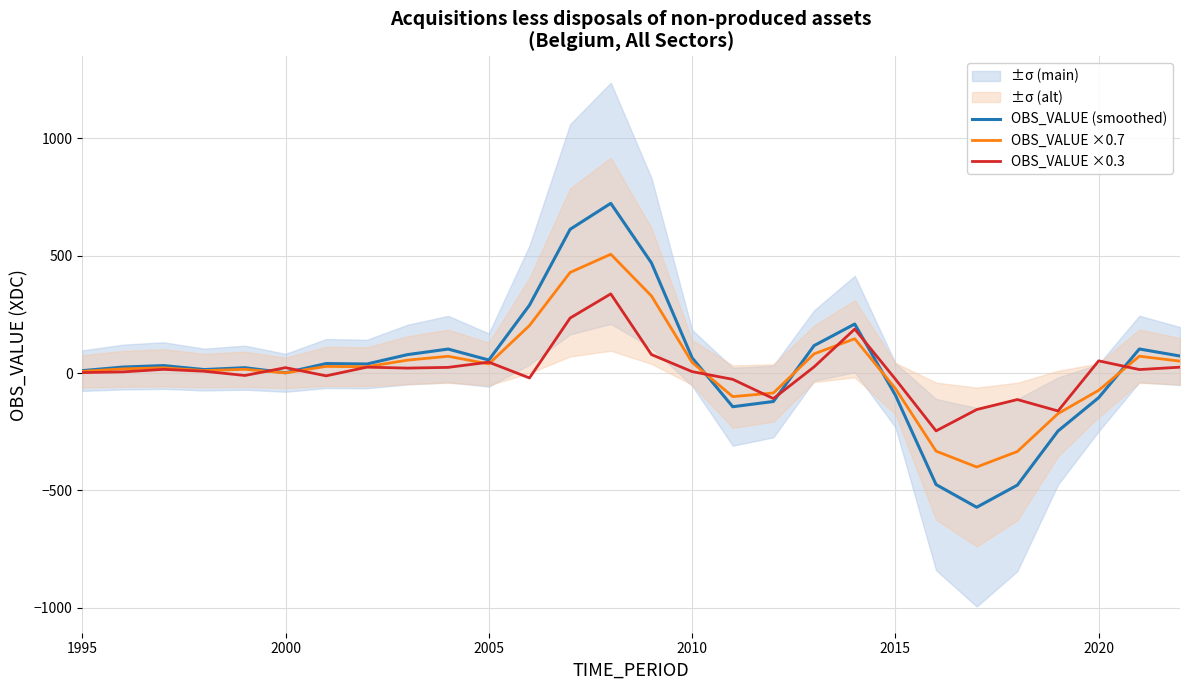

What is the highest value of the OBS_VALUE ×0.3 series?

337.5